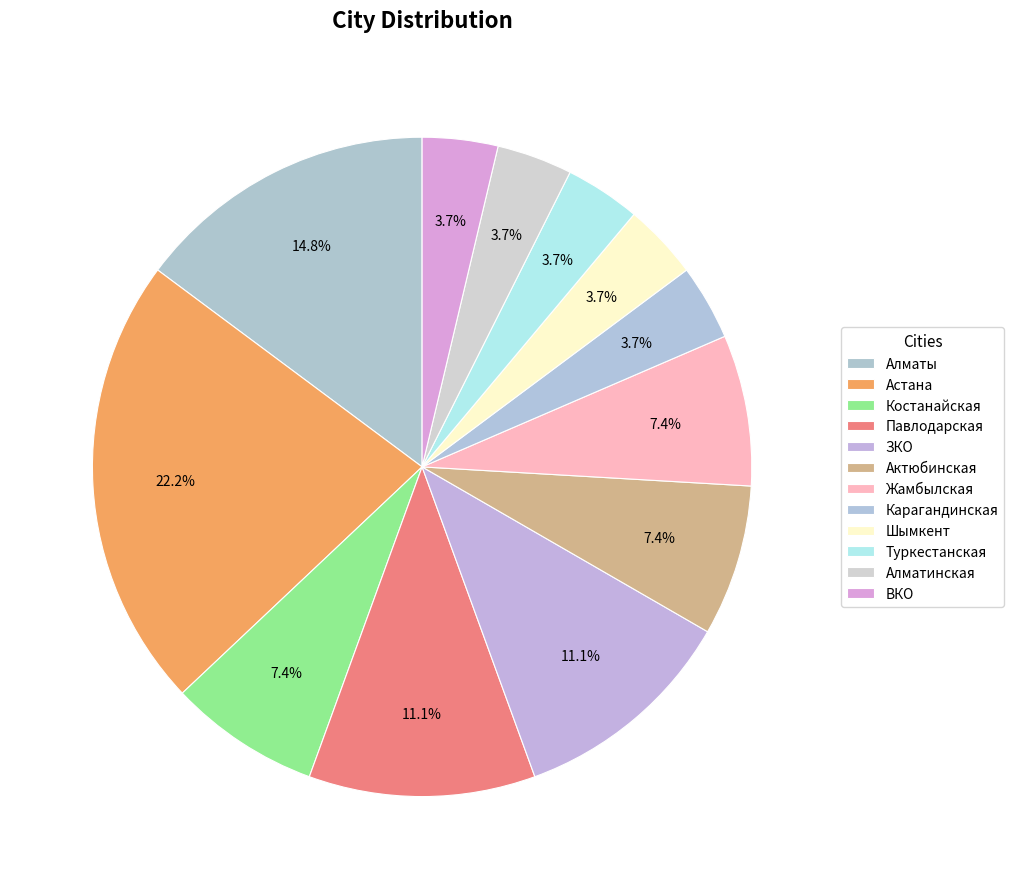

The Жамбылская slice represents 7% of the pie. True or false?

True